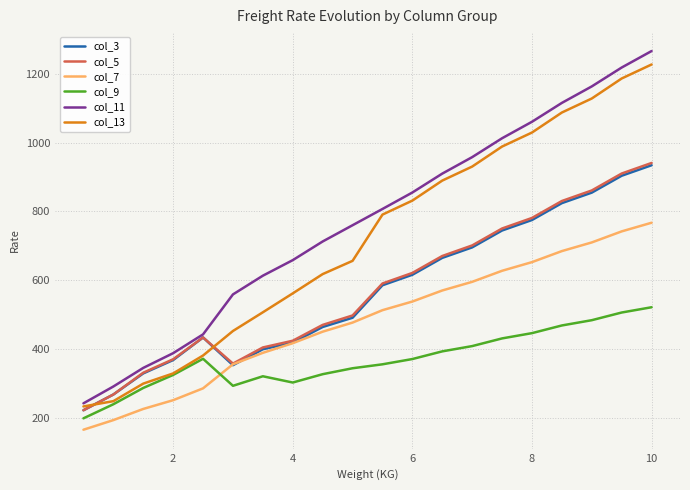

What is the greatest value displayed?

1267.1